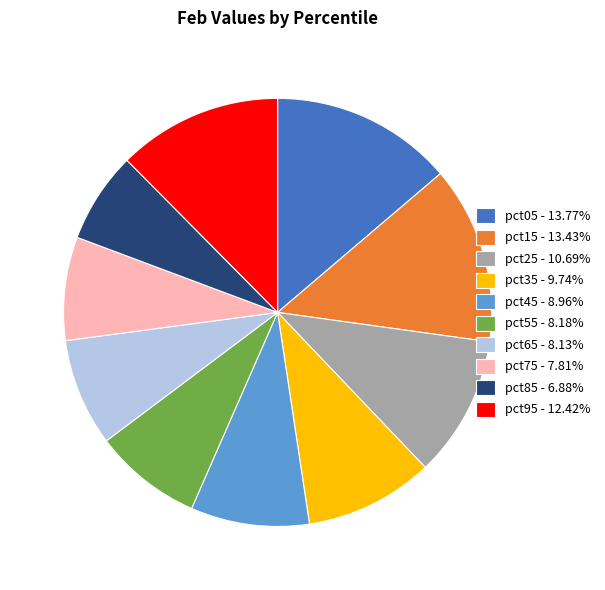

Combined, do pct85 - 6.88% and pct45 - 8.96% account for over 50%?

No